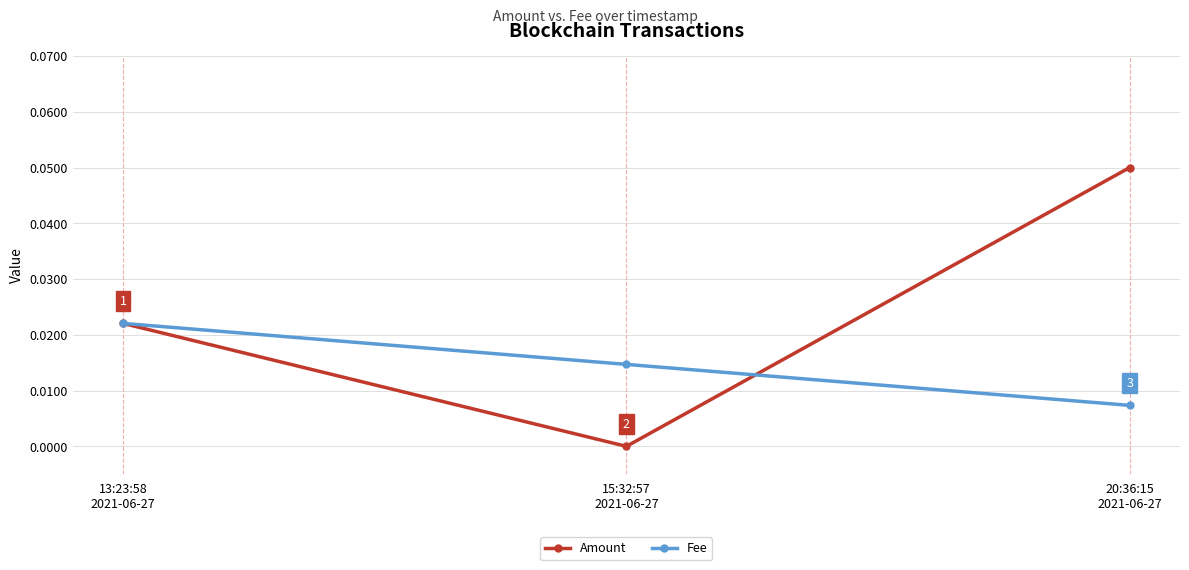

What are all the series names shown in the legend?

Amount, Fee